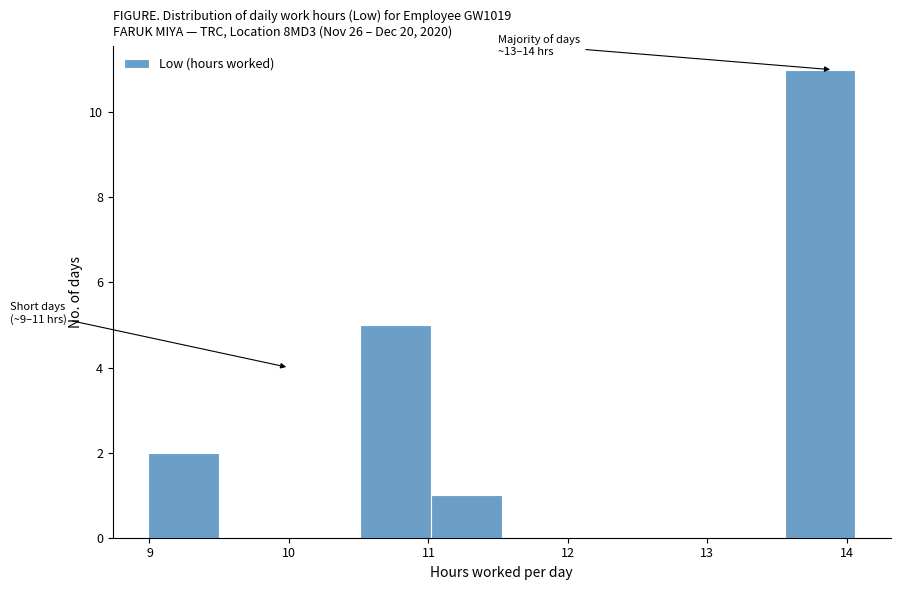

Over which range of the x-axis is the bar tallest?

13.6 to 14.1